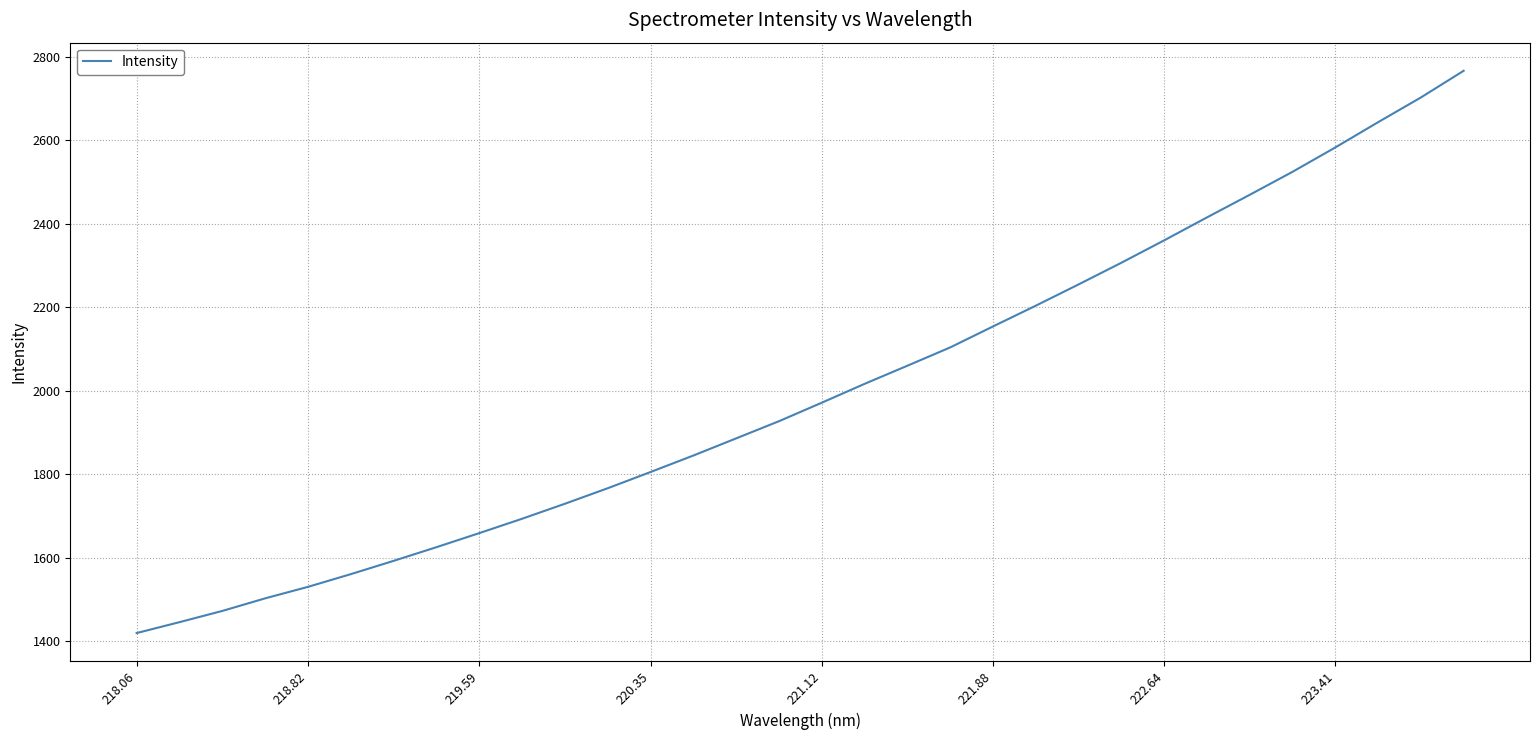

What is the minimum value shown in the chart?

1419.9